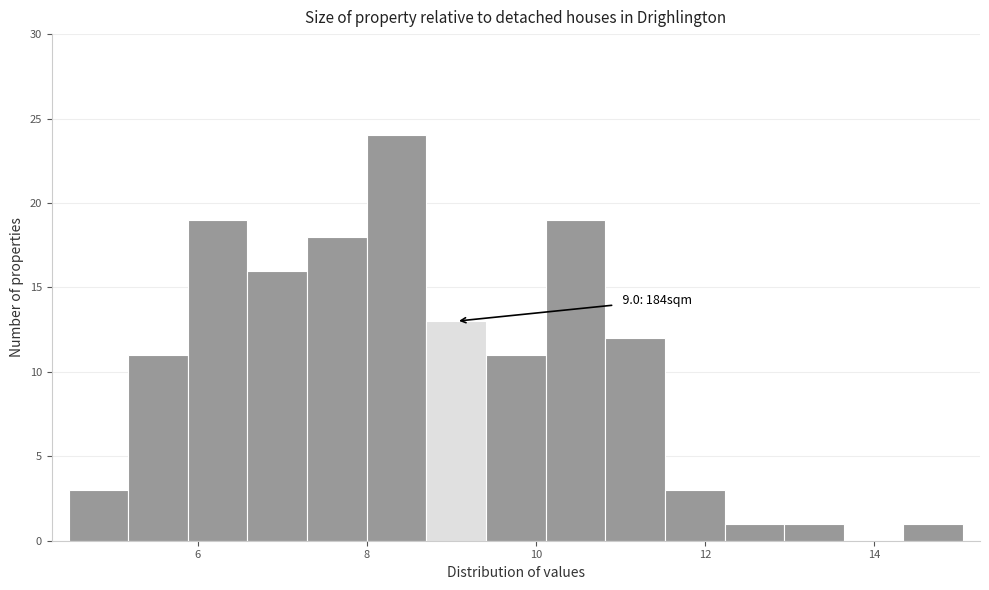

Read against the x-axis, roughly where is the centre of the tallest bar?

8.4